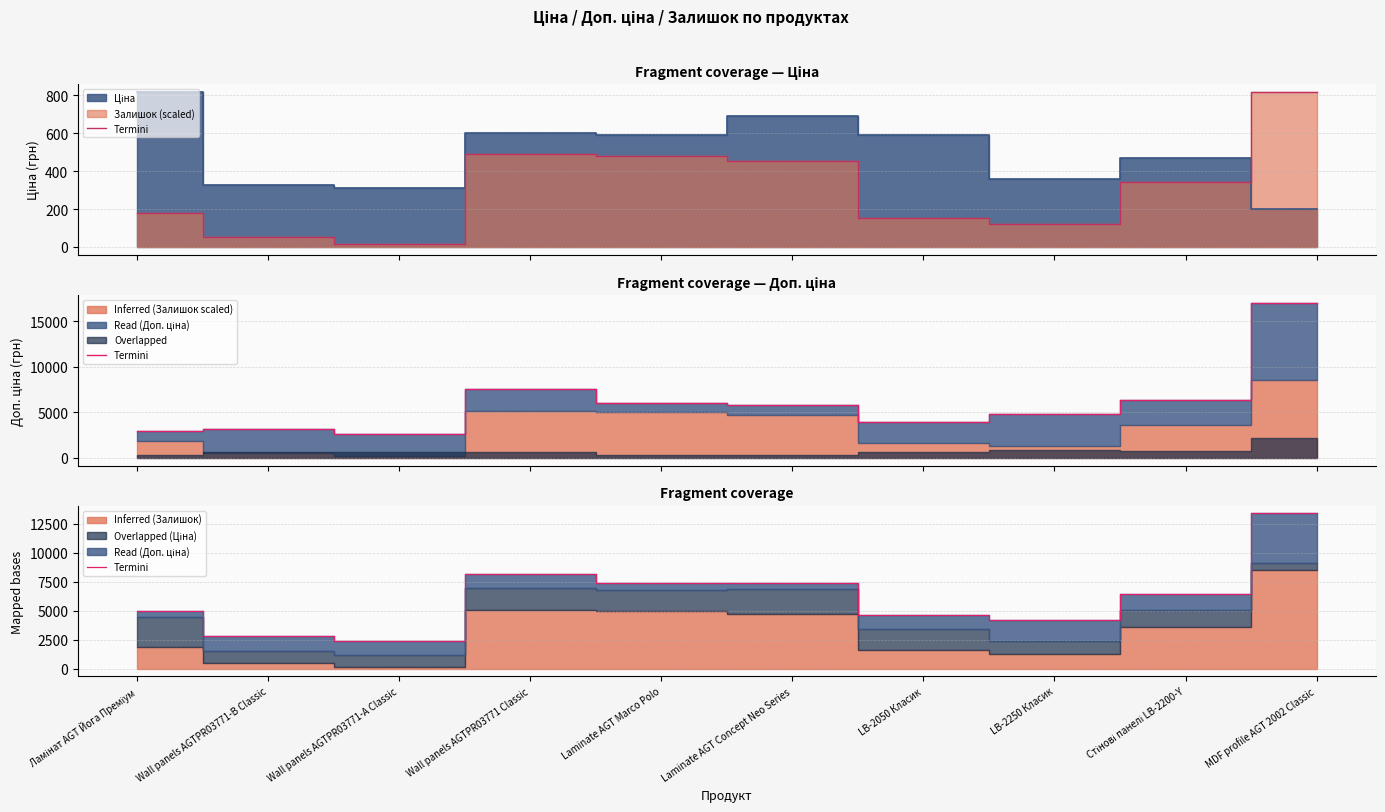

Which label corresponds to the smallest value in the chart?

Wall panels AGTPR03771-А Classic